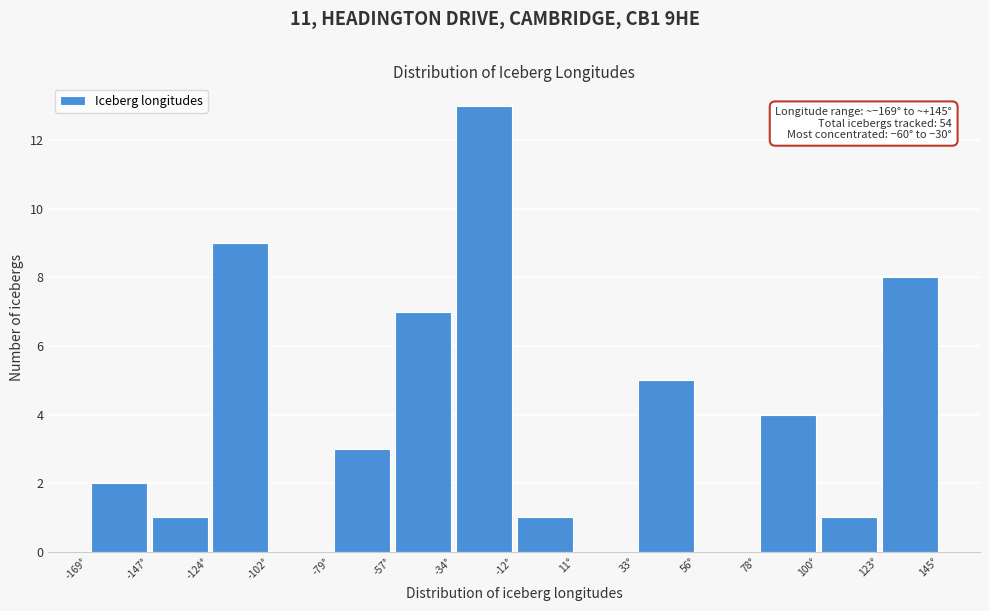

Which range on the x-axis has the tallest bar?

-35 to -10